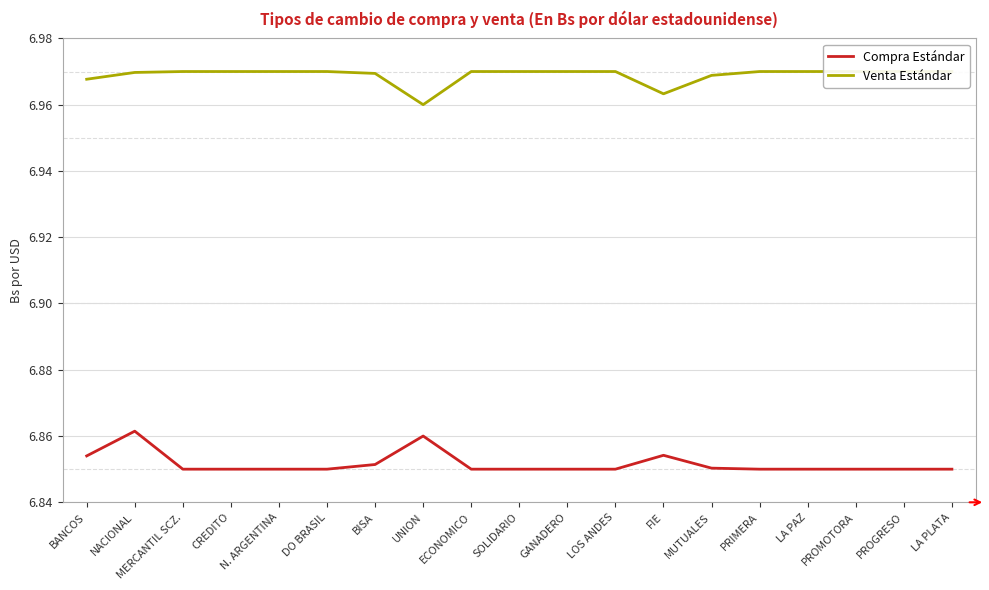

Which category has the highest value in the Compra Estándar series?

NACIONAL